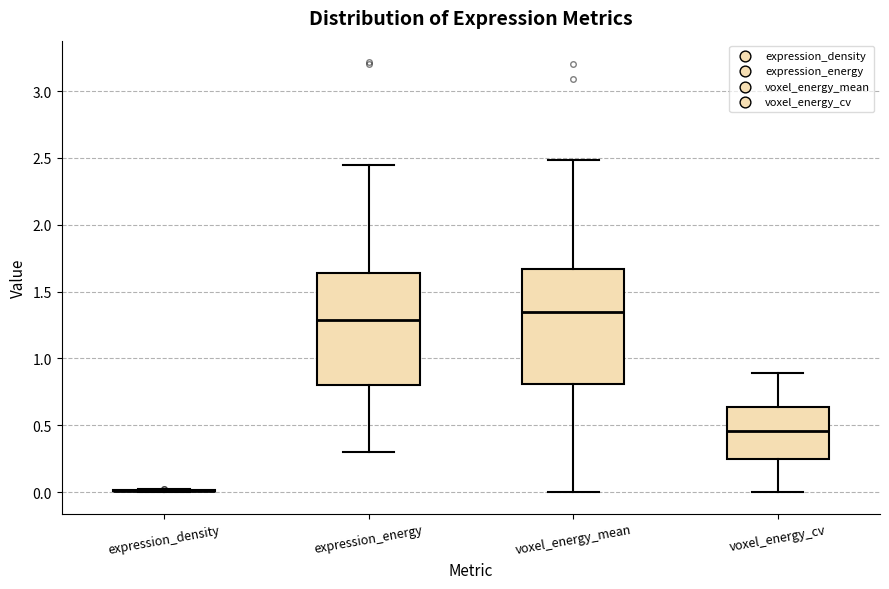

Where does the median line of the box for voxel_energy_cv sit on the y-axis? The values are not printed on the chart, so give them approximately, as read against the axis.

0.45